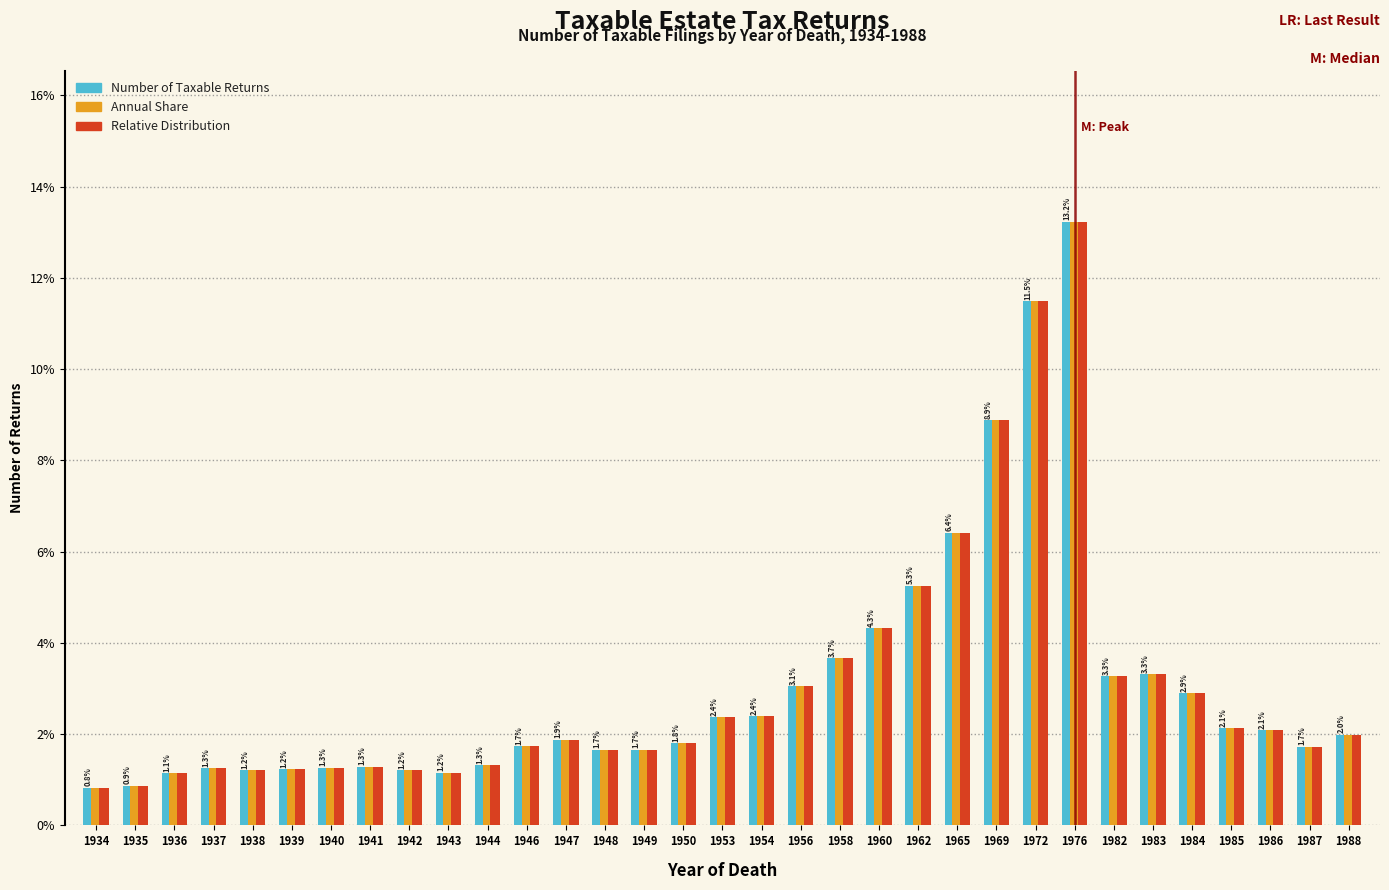

Where is Annual Share nearest to the value 7?

1965